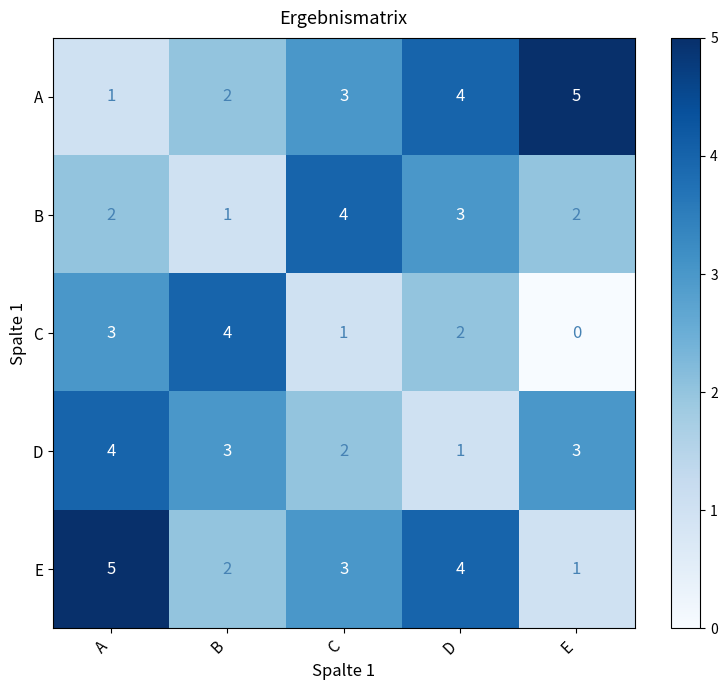

At which category is the sum across all series the highest?

A